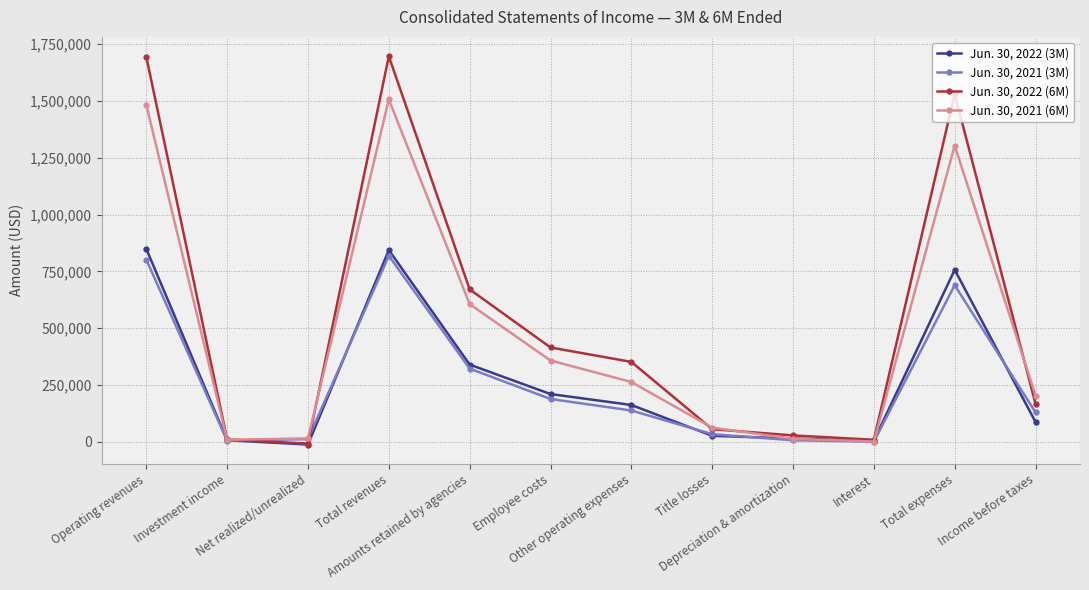

What are all the series names shown in the legend?

Jun. 30, 2022 (3M), Jun. 30, 2021 (3M), Jun. 30, 2022 (6M), Jun. 30, 2021 (6M)